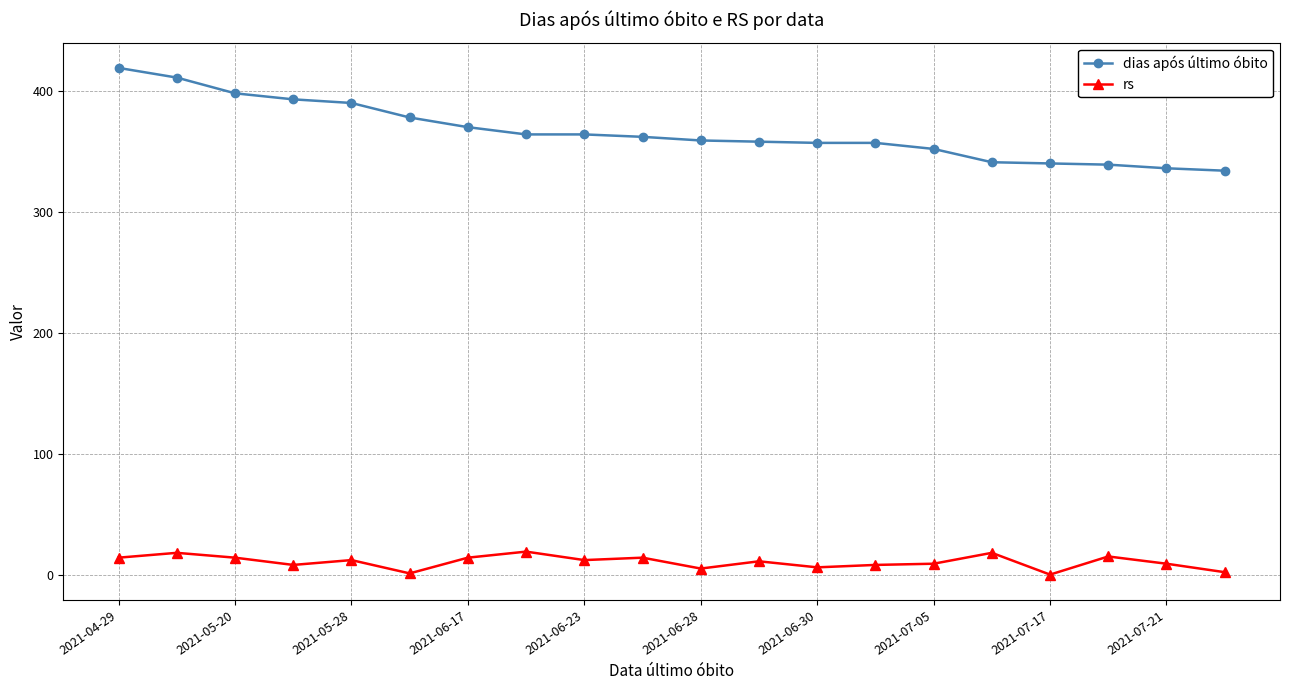

How many values in the dias após último óbito series are below 362?

10